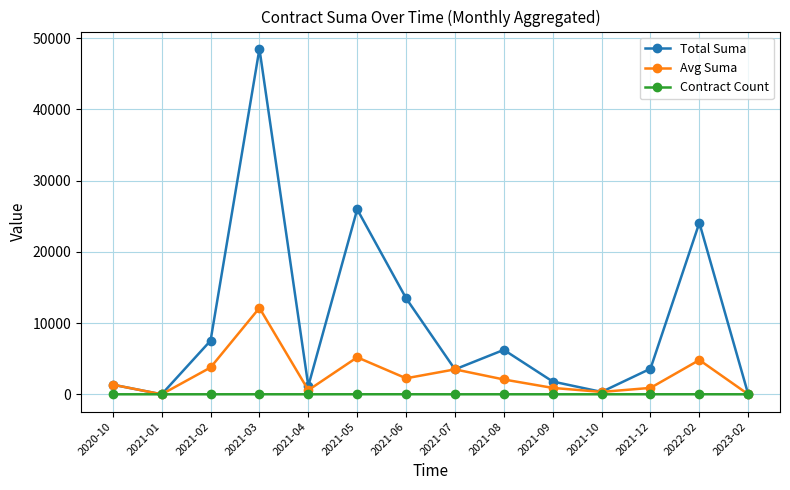

Which series ends up on top after the final intersection of Contract Count and Avg Suma?

Contract Count